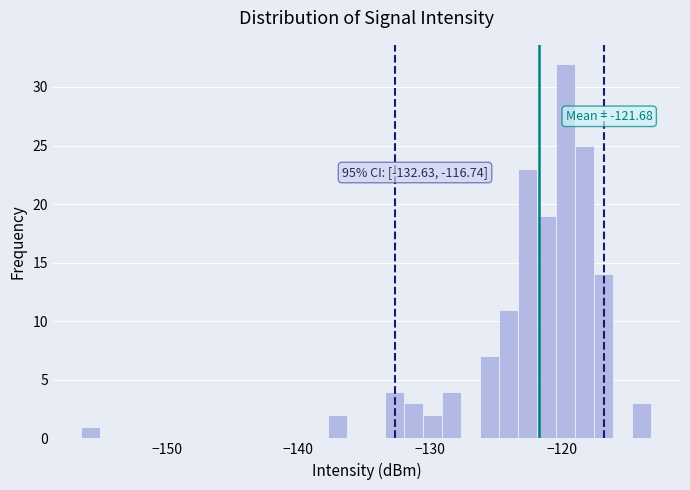

Read against the x-axis, roughly where is the centre of the tallest bar?

-120